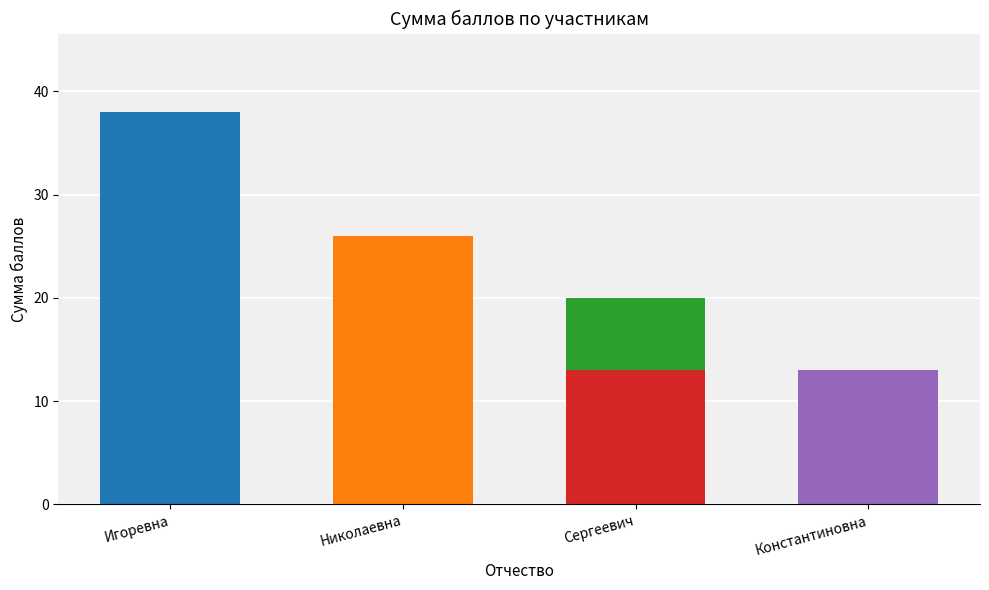

What is the difference between the maximum and minimum values?

25